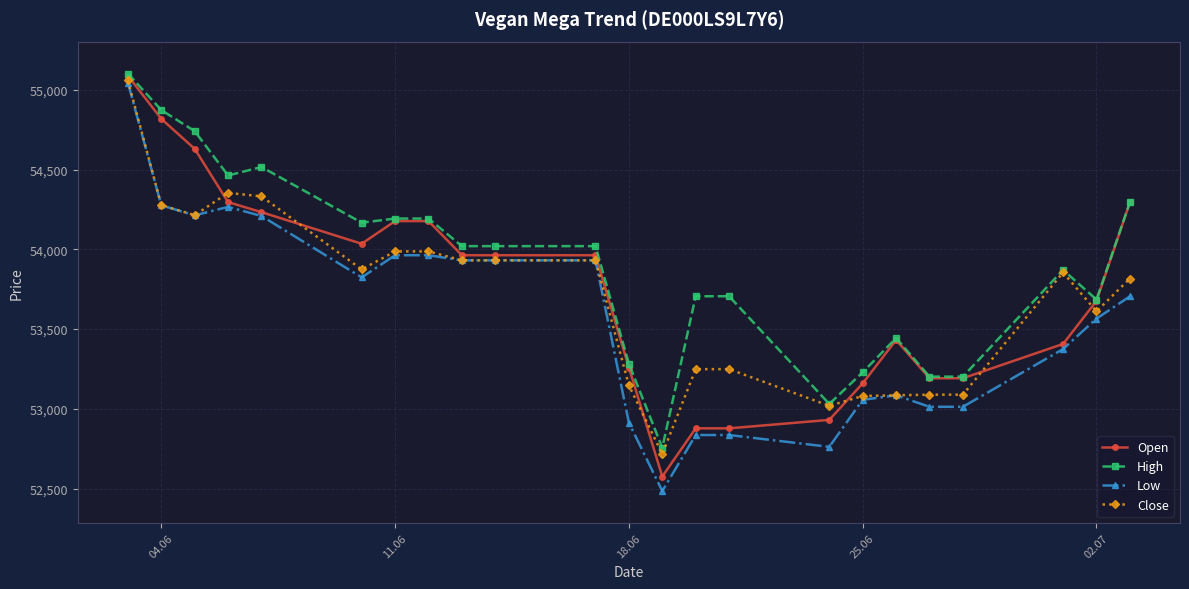

What is the minimum value for Open?

52576